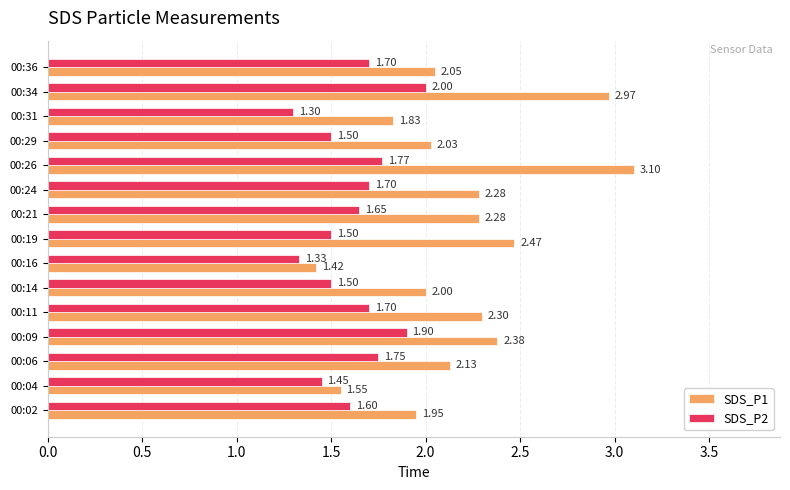

Where is SDS_P2 nearest to the value 1?

00:31